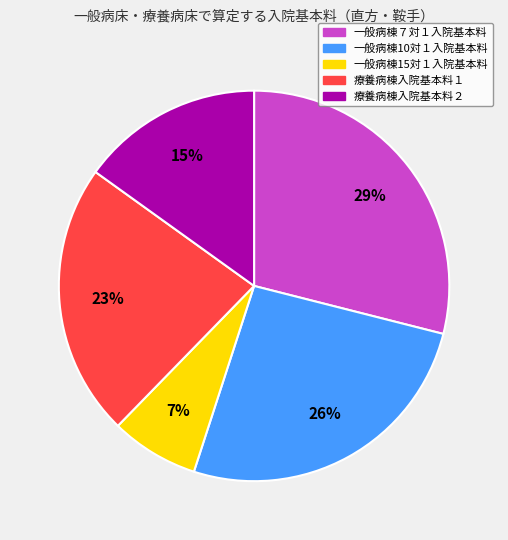

Is there a majority slice in this chart?

No